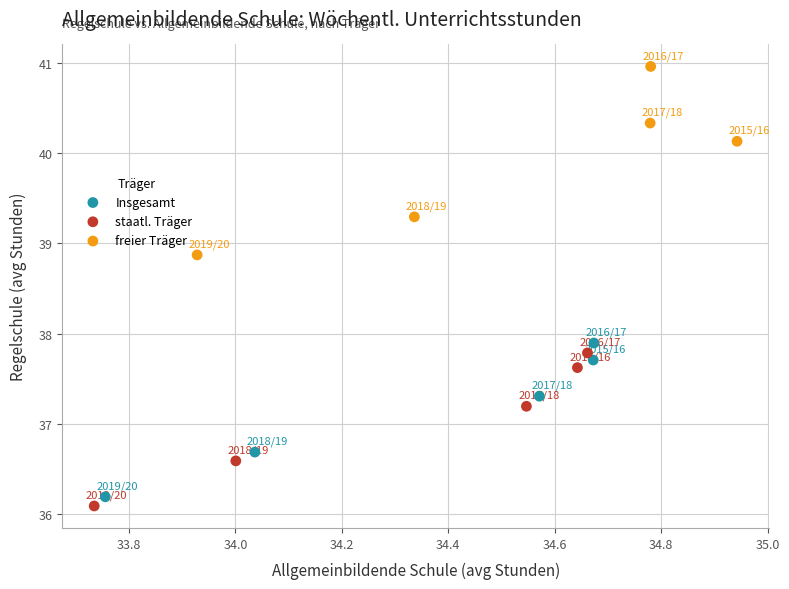

Which series reaches the maximum Y coordinate?

freier Träger